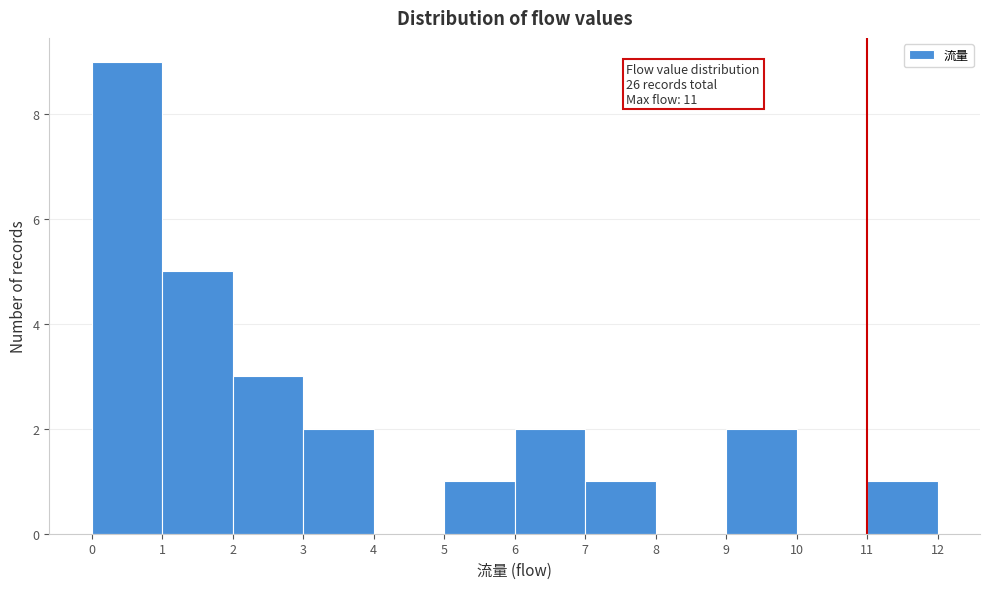

Over which range of the x-axis is the bar tallest?

0 to 1